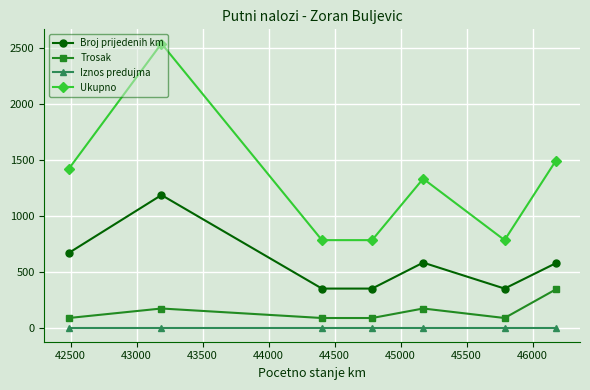

Rank the series by their maximum value, from highest to lowest.

Ukupno, Broj prijedenih km, Trosak, Iznos predujma